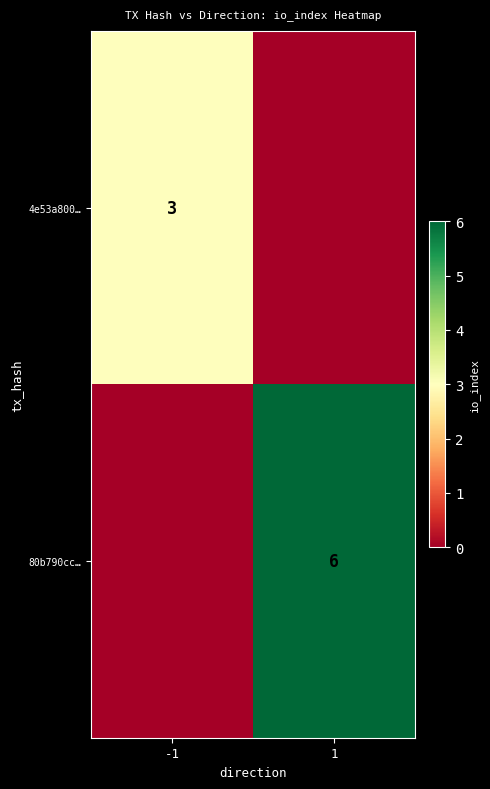

At which label is 4e53a800… closest to 1?

1